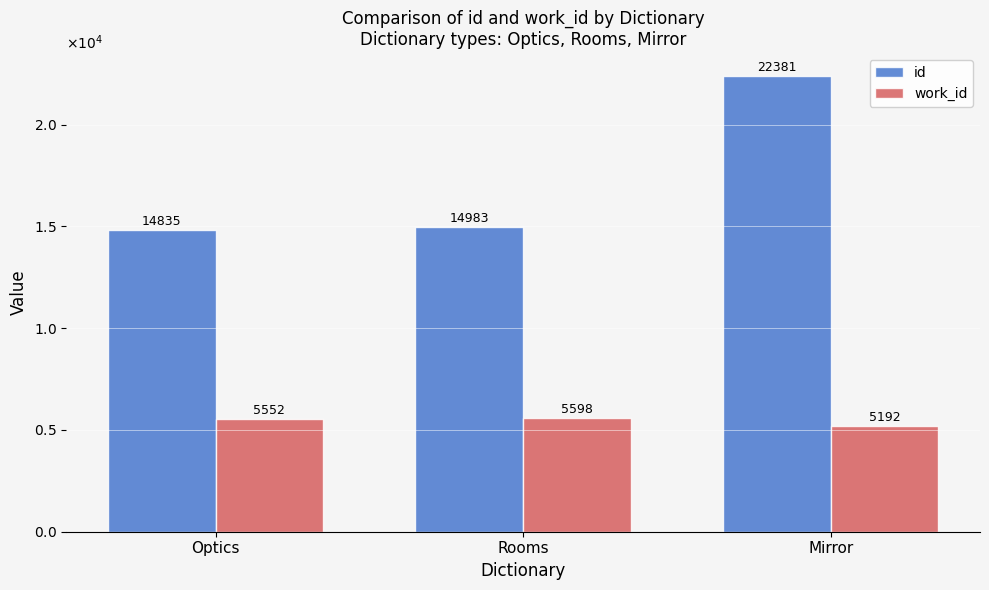

Does the chart contain stacked bars?

No